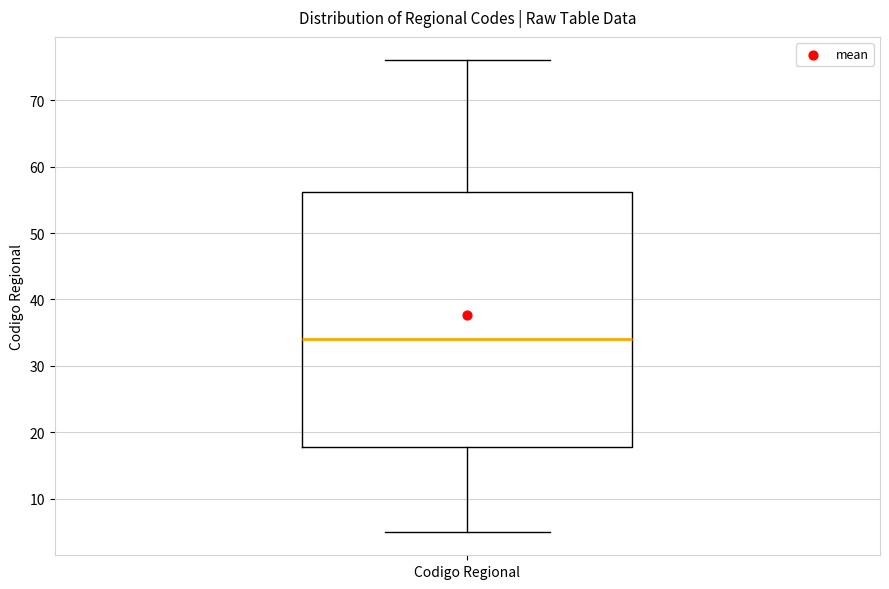

Transcribe this box plot: give where the median line is, the range the box spans, and where the two whiskers end, as read against the y-axis. The values are not printed on the chart, so give them approximately, as read against the axis.

median 34, box 18 to 56, whiskers 5 to 76